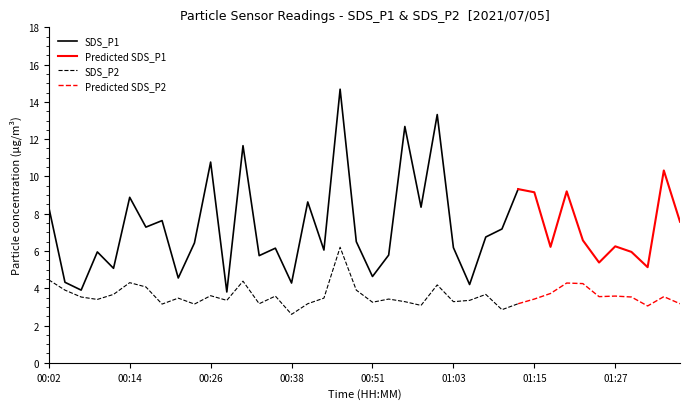

Which series has the largest range (max minus min)?

SDS_P1